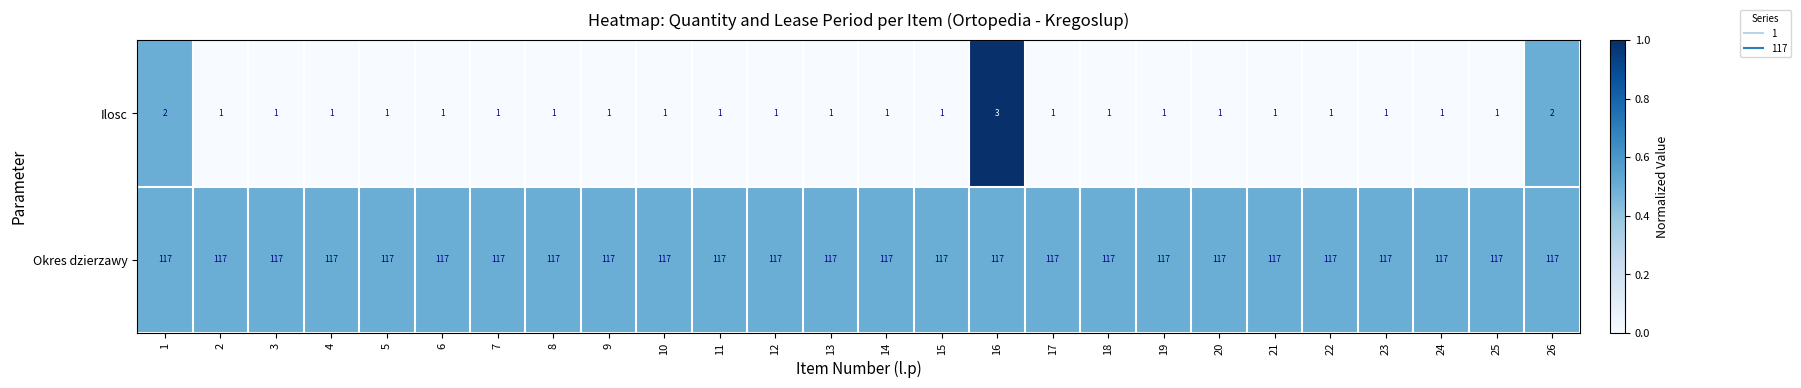

Count the number of categories in the chart.

26